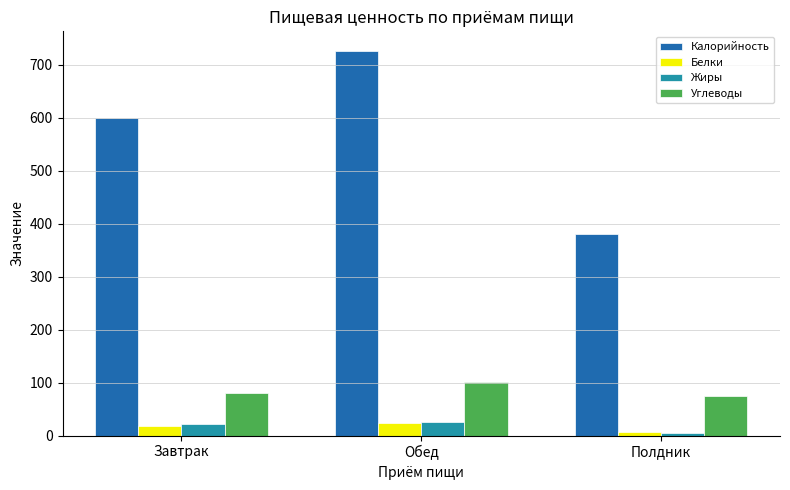

What is the difference between the maximum and minimum values in the Углеводы series?

27.2